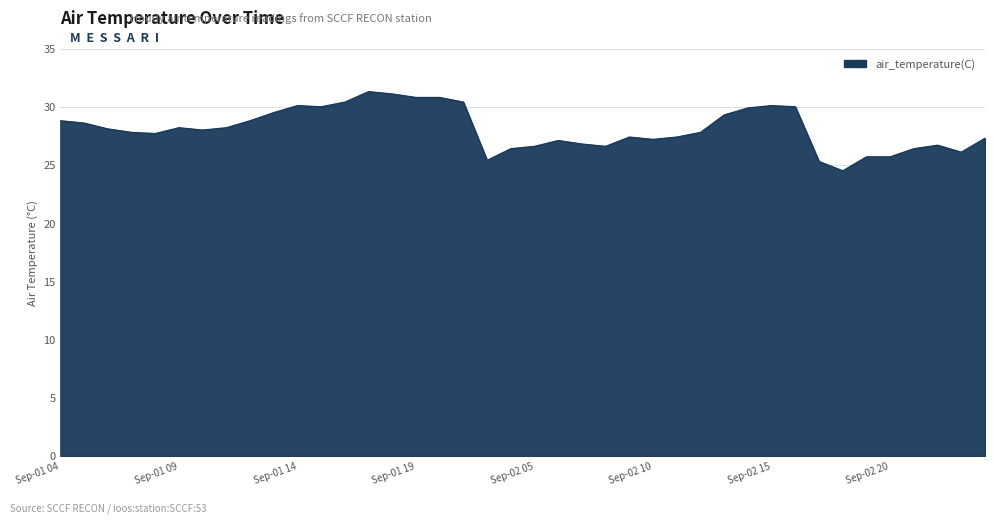

What is the maximum value shown in the chart?

31.3